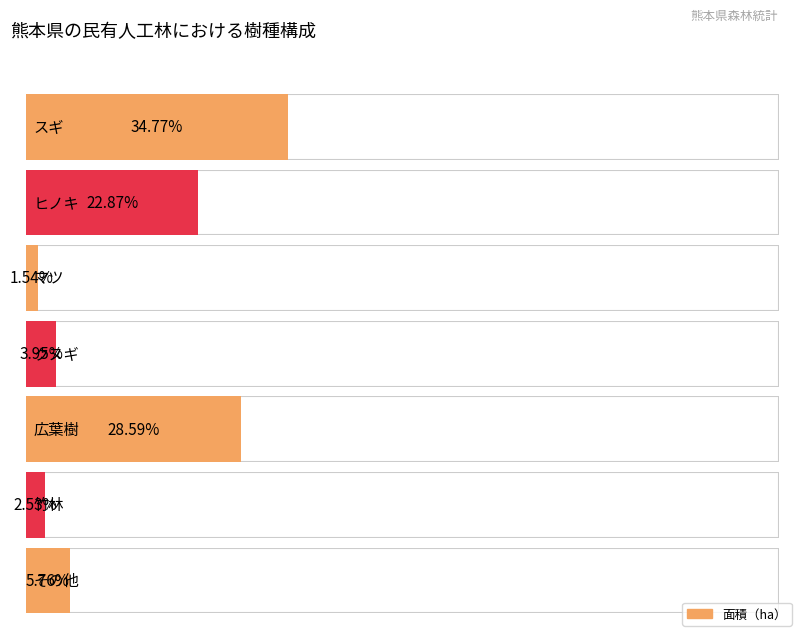

What value does the data have at クヌギ?

15664.3